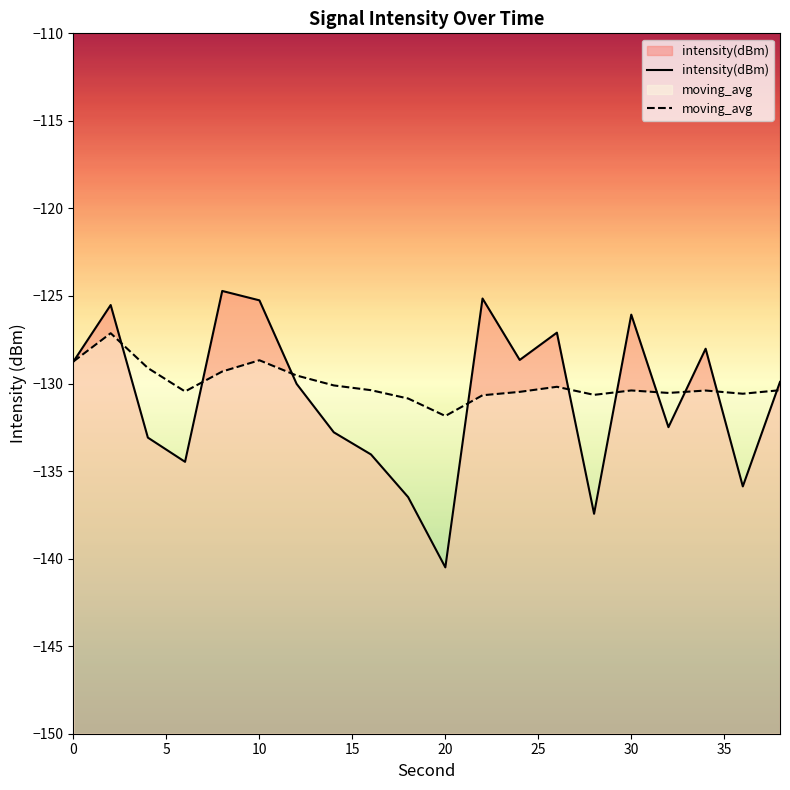

True or false: intensity(dBm) has a value of -206.6 at 10.

False